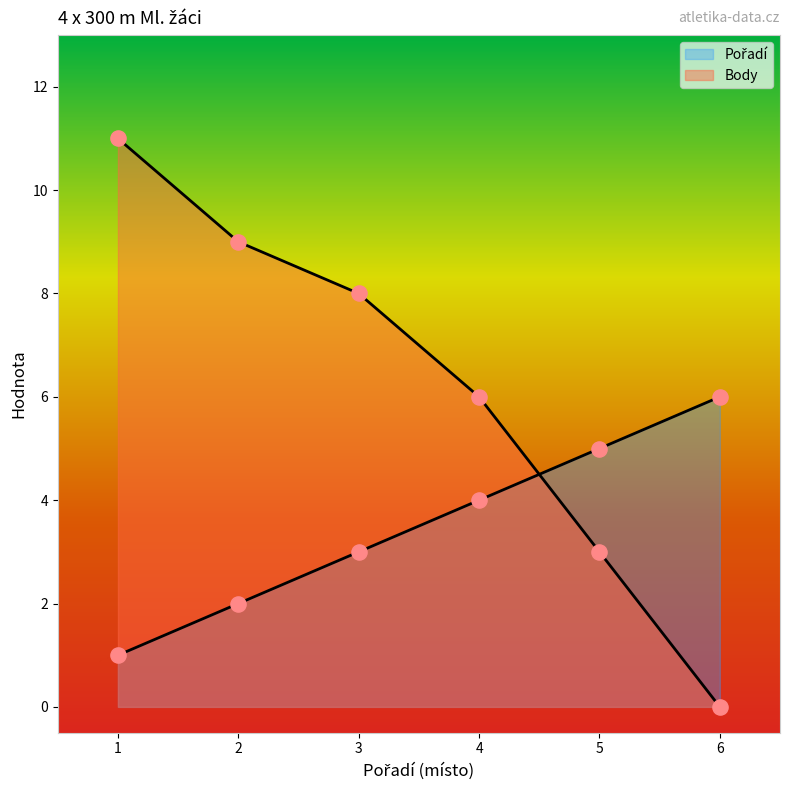

What is the total value across all series at 6?

6